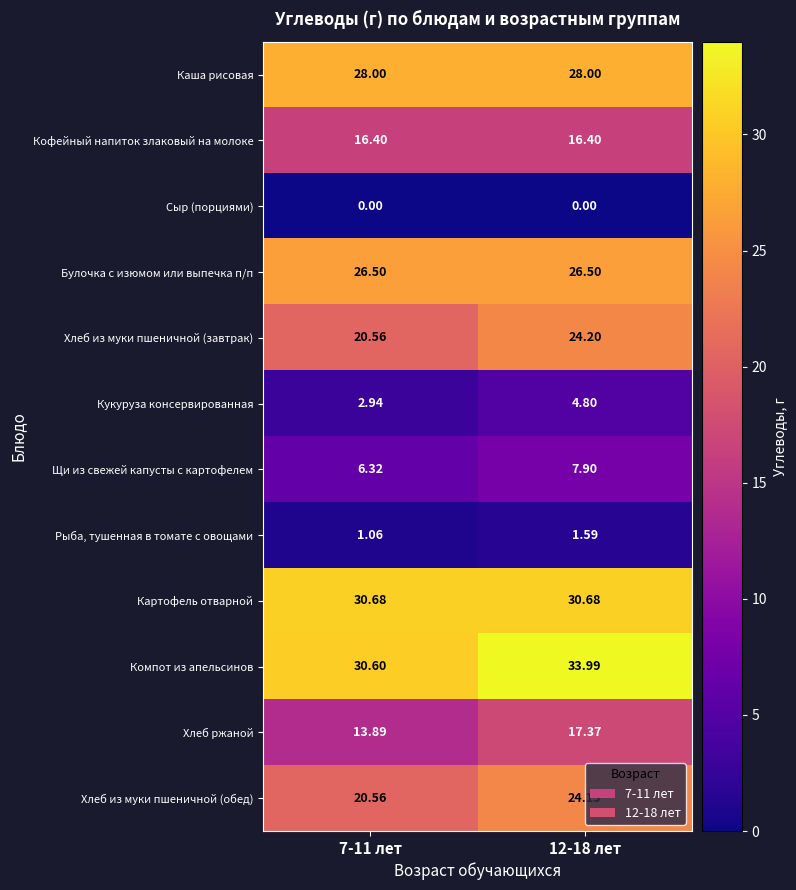

List the series in order of their peak value, lowest first.

Сыр (порциями), Рыба, тушенная в томате с овощами, Кукуруза консервированная, Щи из свежей капусты с картофелем, Кофейный напиток злаковый на молоке, Хлеб ржаной, Хлеб из муки пшеничной (обед), Хлеб из муки пшеничной (завтрак), Булочка с изюмом или выпечка п/п, Каша рисовая, Картофель отварной, Компот из апельсинов